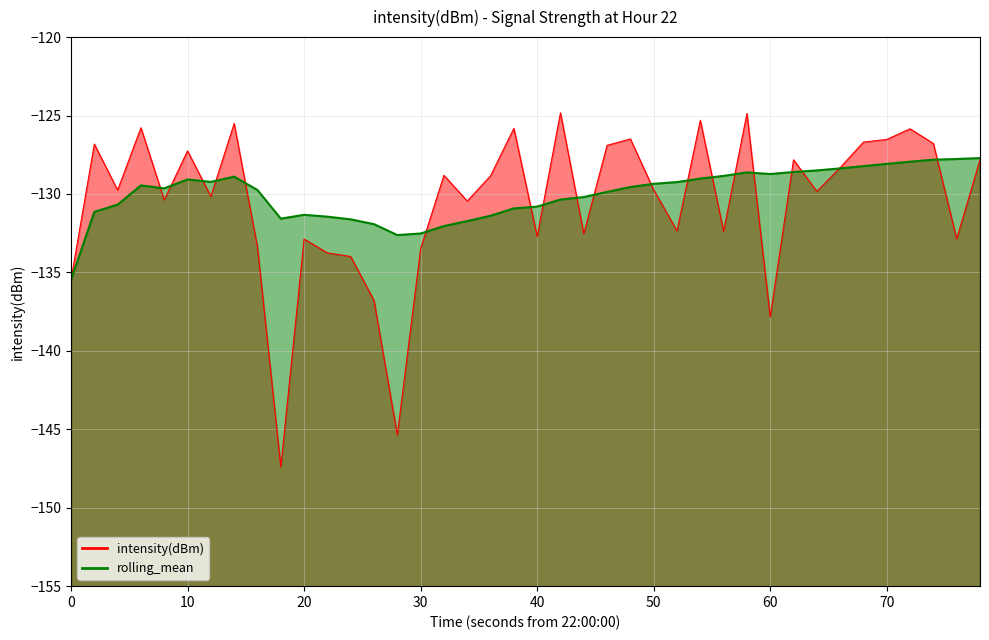

List the series in order of their overall mean, lowest first.

intensity(dBm), rolling_mean